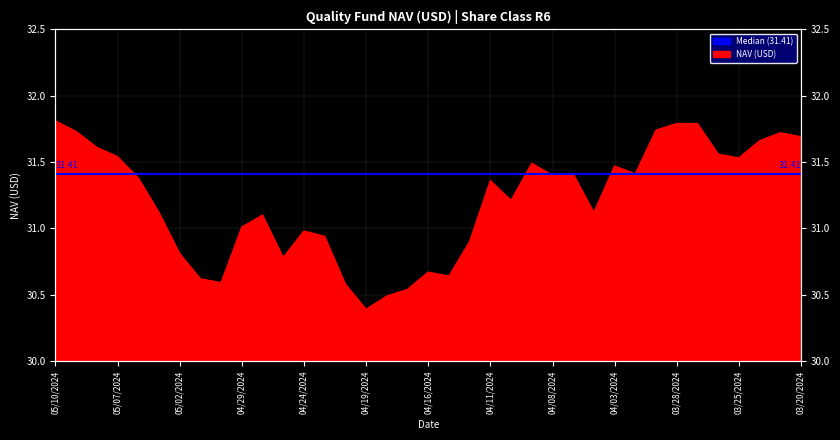

Does the chart have visible grid lines?

Yes